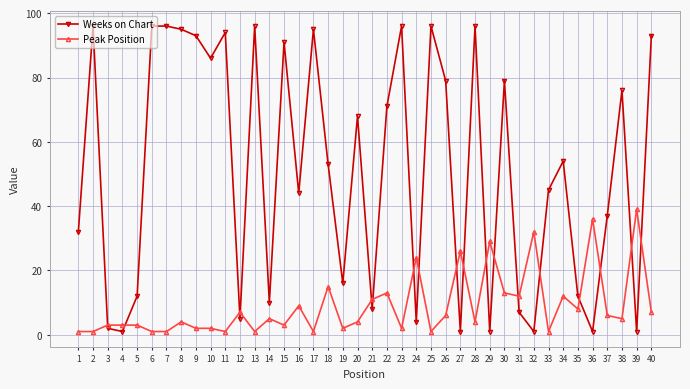

Where do Weeks on Chart and Peak Position first cross each other?

2 and 3